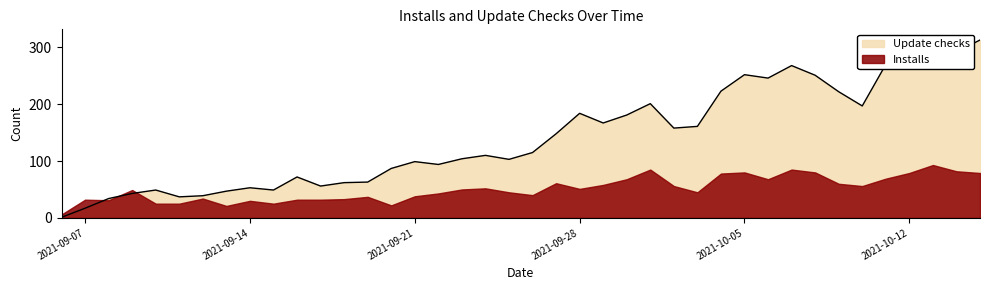

What is the value of the 40th point from the left?

313